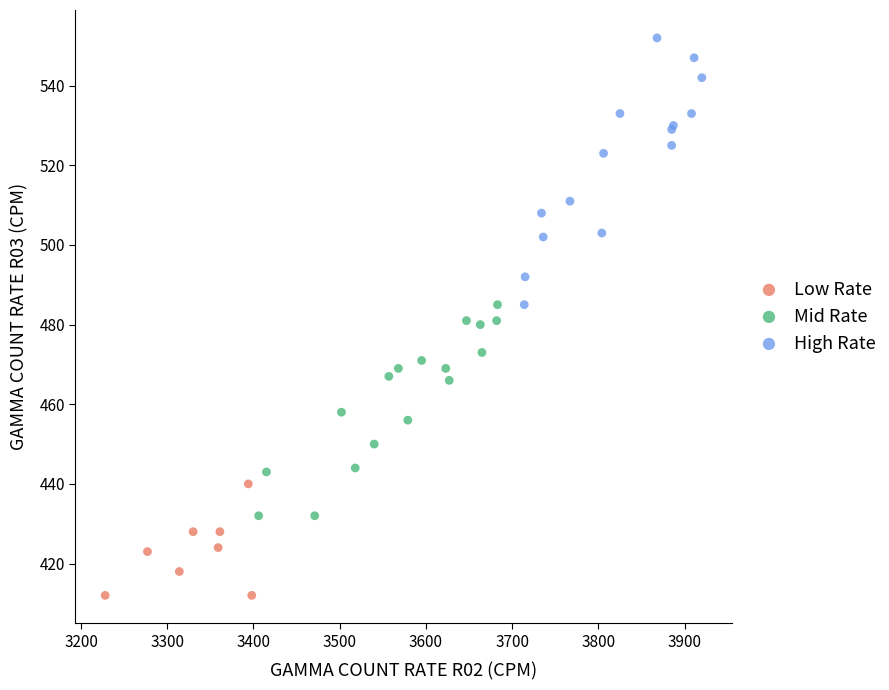

Which series reaches the minimum Y coordinate?

Low Rate